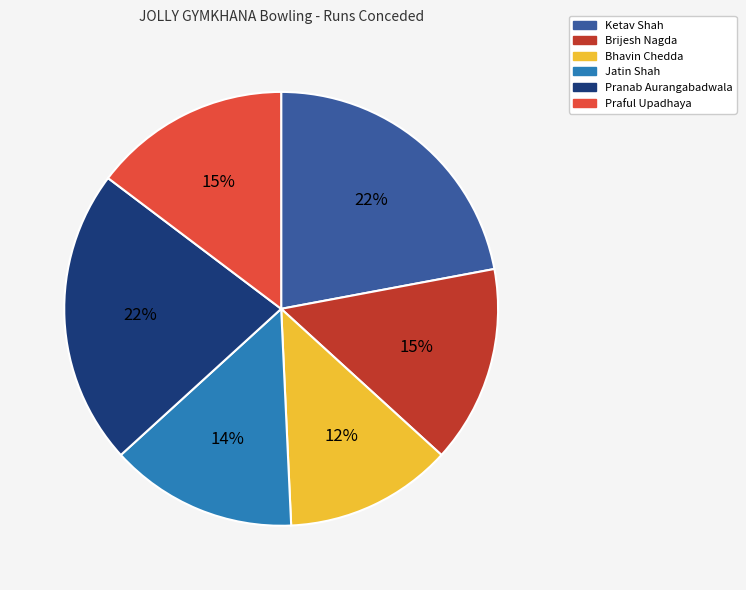

What is the ratio of the value at Pranab Aurangabadwala to the value at Jatin Shah?

1.6